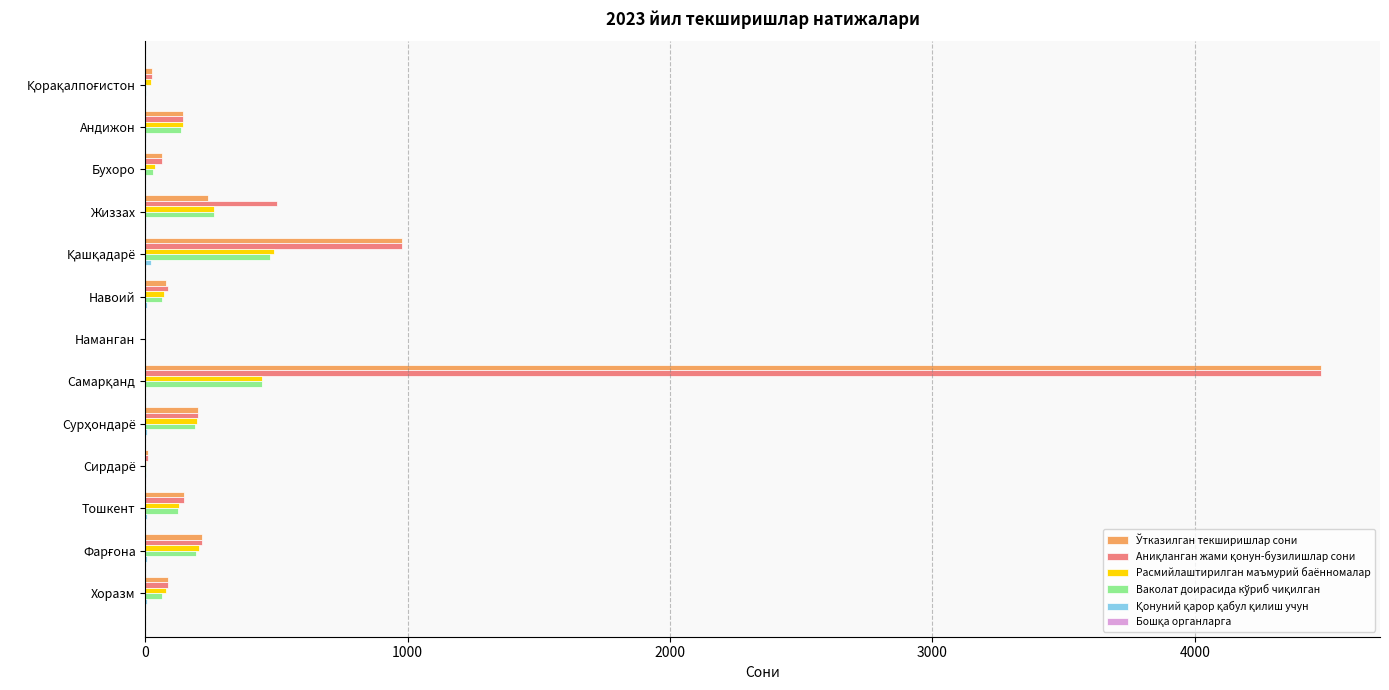

What is the maximum value shown in the chart?

4482